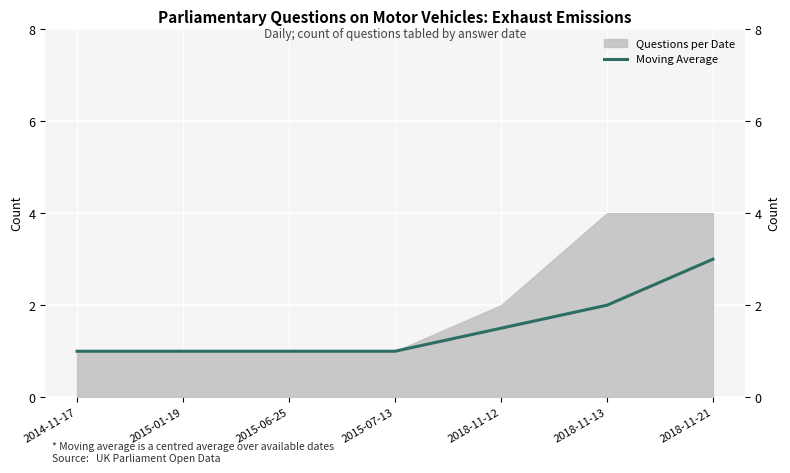

Approximately how many times larger is the value at 2014-11-17 compared to 2018-11-13?

0.5